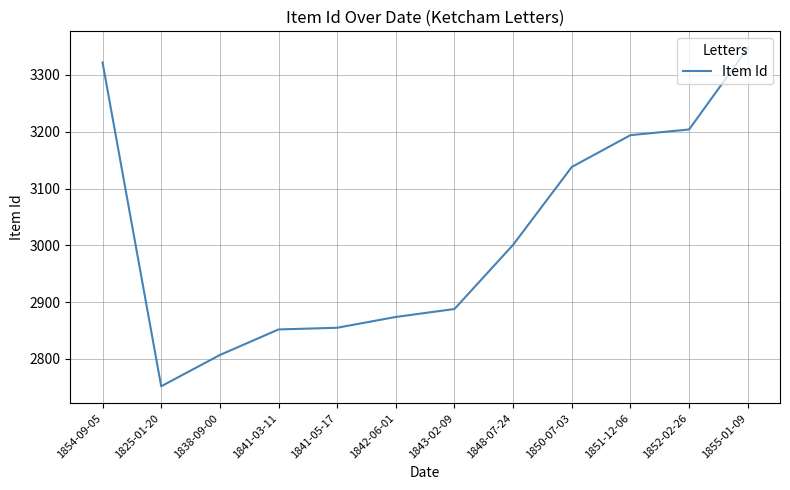

What is the approximate value at 1850-07-03?

3138